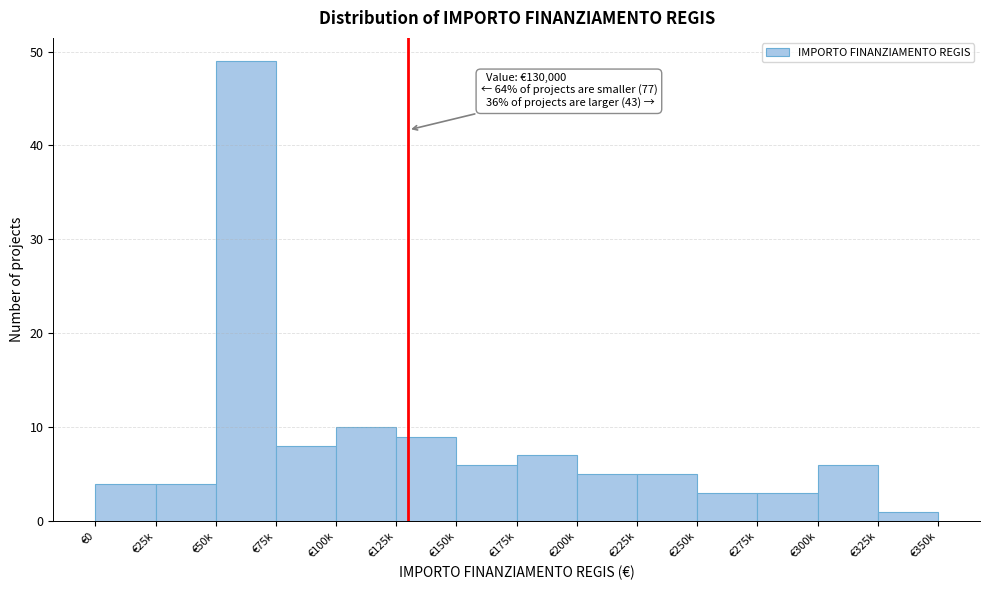

Reading right to left, list all the values displayed in this chart.

1	6	3	3	5	5	7	6	9	10	8	49	4	4